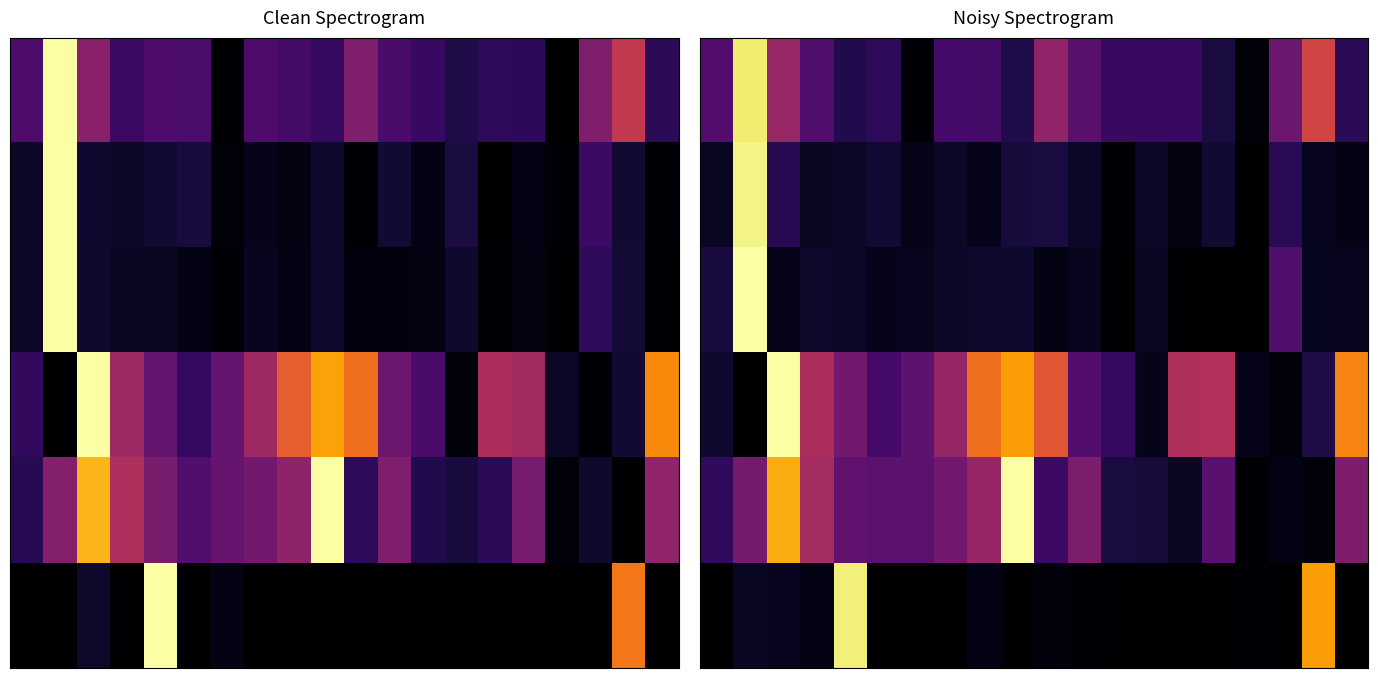

Count the number of categories in the chart.

20